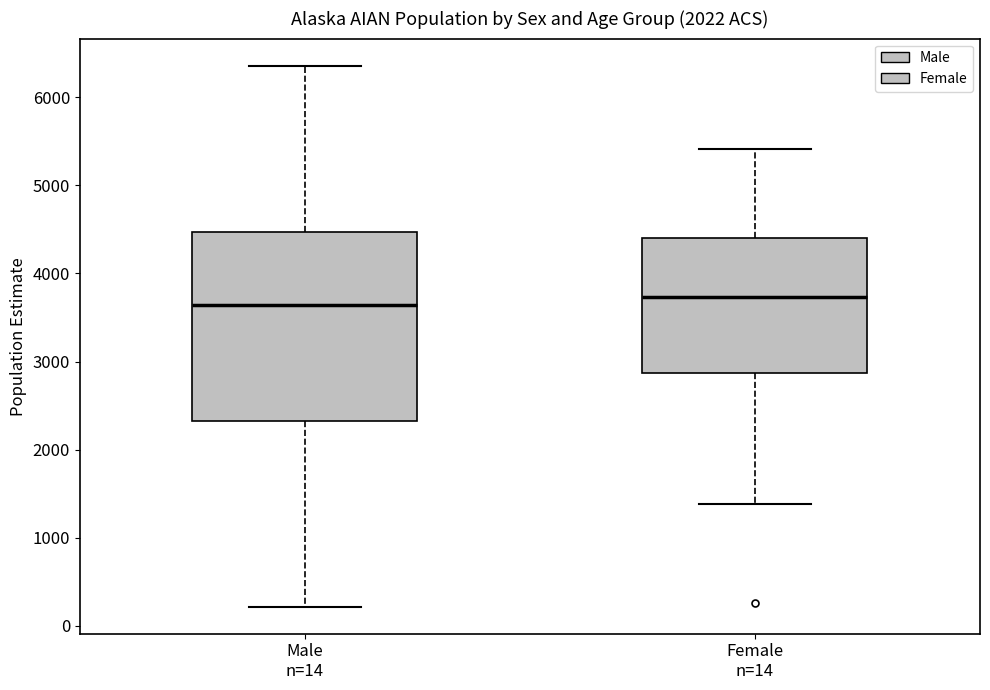

Reading left to right, read every box against the y-axis: the position of its median line, the range the box covers, and the ends of its whiskers. The values are not printed on the chart, so give them approximately, as read against the axis.

Male n=14: median 3600, box 2300 to 4500, whiskers 200 to 6400
Female n=14: median 3700, box 2900 to 4400, whiskers 1400 to 5400